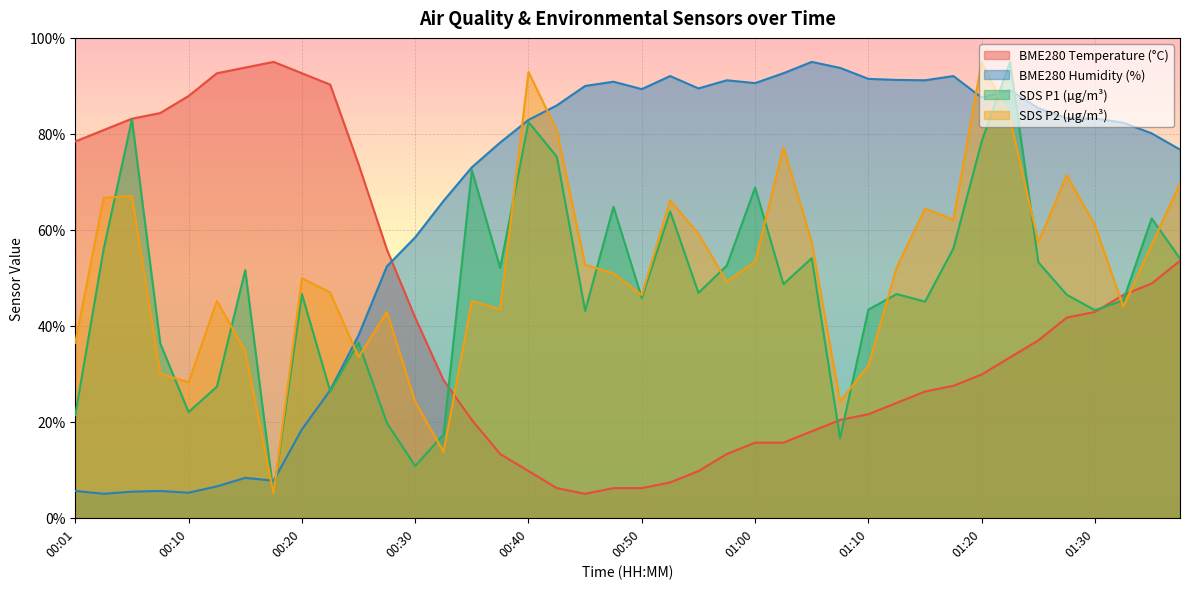

The SDS_P2 series shows 56.9 at 01:35. True or false?

True